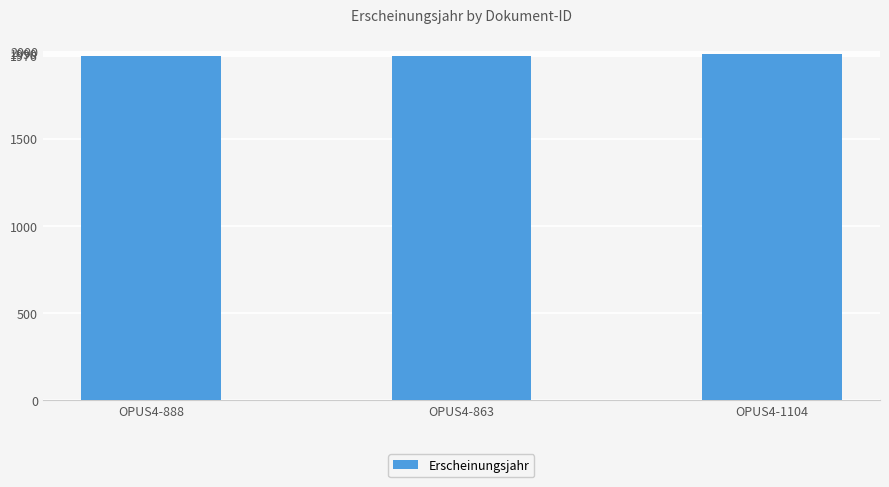

What position from the left is OPUS4-888?

1